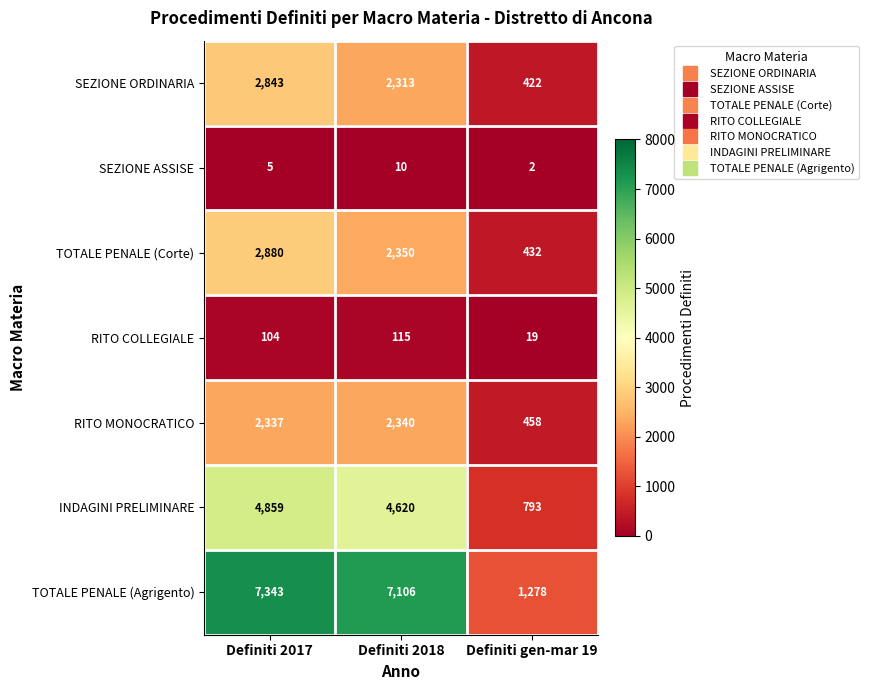

At which category is the sum across all series the highest?

Definiti 2017